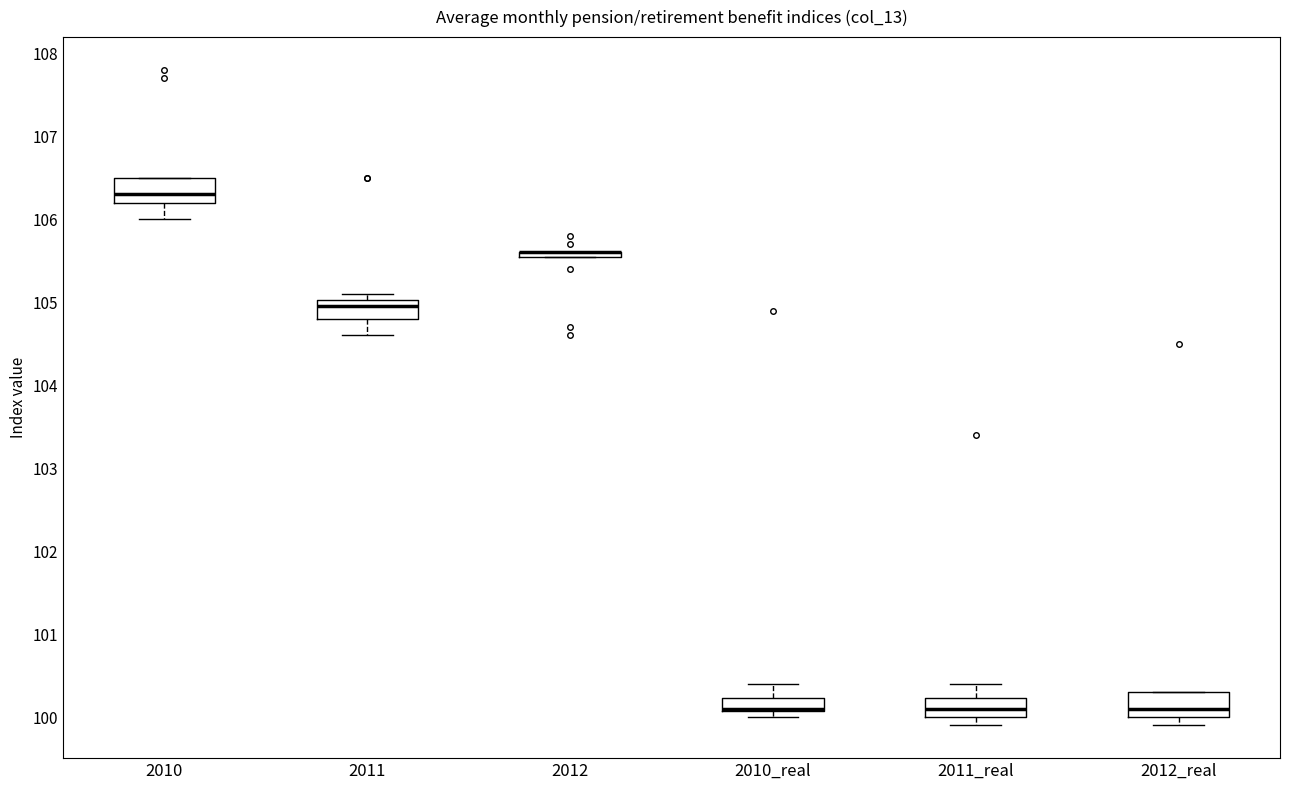

Reading left to right, transcribe this box plot: for each box, give where its median line is, the range the box spans, and where its two whiskers end, as read against the y-axis. The values are not printed on the chart, so give them approximately, as read against the axis.

2010: median 106.3, box 106.2 to 106.5, whiskers 106.0 to 106.5
2011: median 105.0 (just below the box's upper edge), box 104.8 to 105.0, whiskers 104.6 to 105.1
2012: box collapsed to a line at 105.6, whiskers 105.6 to 105.6
2010_real: median 100.1 (drawn on the box's lower edge), box 100.1 to 100.2, whiskers 100.0 to 100.4
2011_real: median 100.1, box 100.0 to 100.2, whiskers 99.9 to 100.4
2012_real: median 100.1, box 100.0 to 100.3, whiskers 99.9 to 100.3